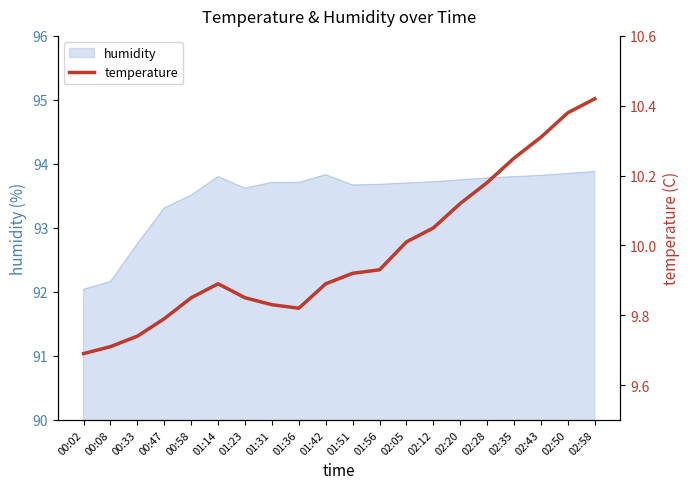

List the labels in order of value, smallest first.

00:02, 00:08, 00:33, 00:47, 01:36, 01:31, 00:58, 01:23, 01:14, 01:42, 01:51, 01:56, 02:05, 02:12, 02:20, 02:28, 02:35, 02:43, 02:50, 02:58